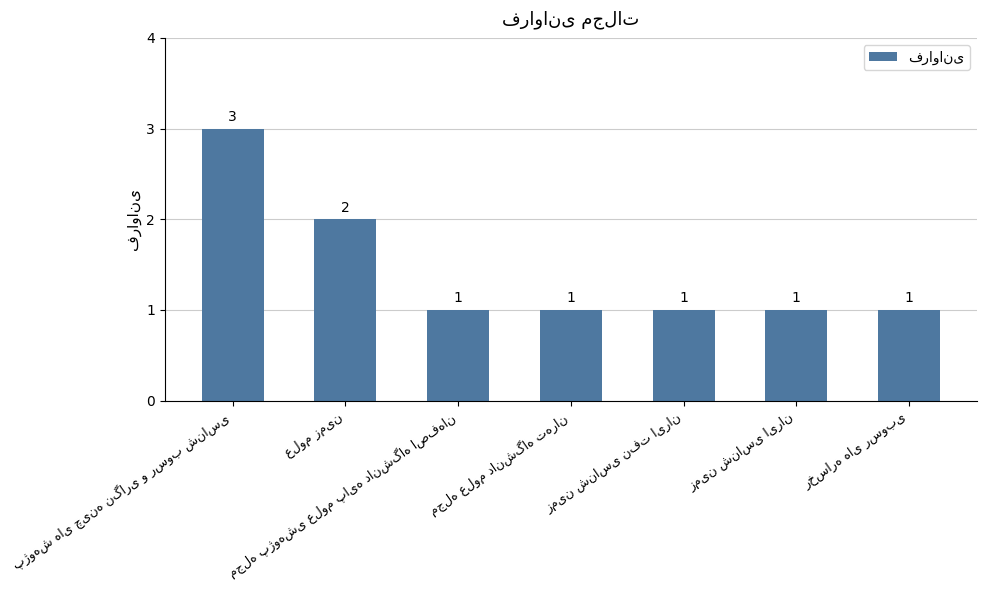

How many values are between 1 and 2?

6